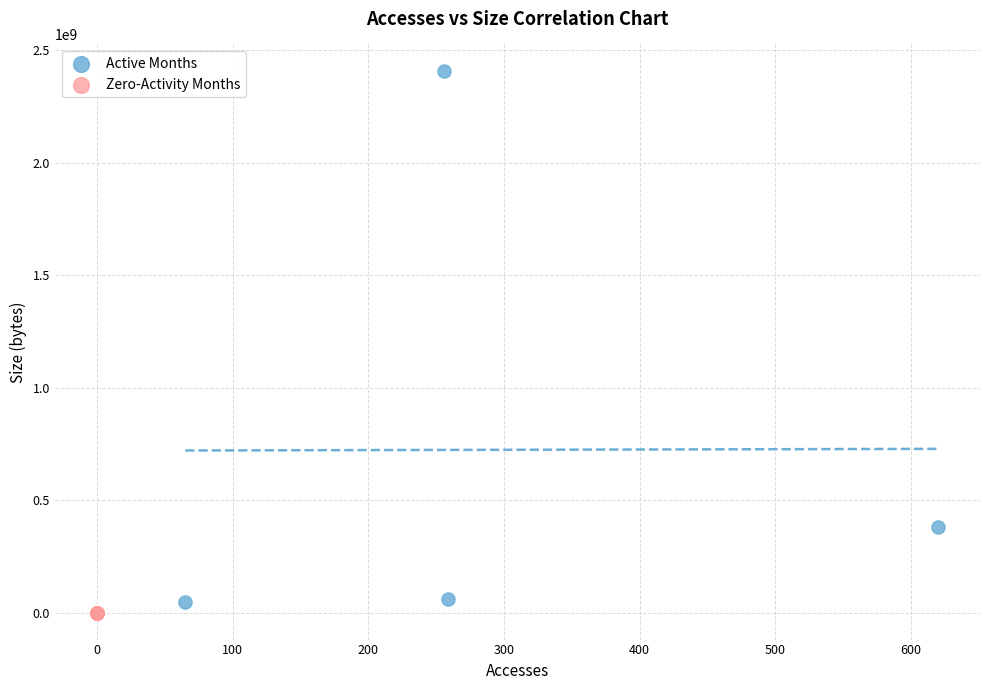

Which series contains the highest Y value?

Active Months